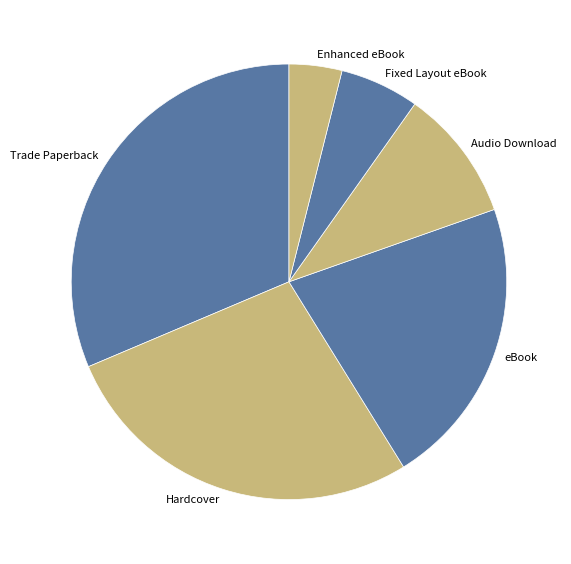

Do Trade Paperback and Enhanced eBook together represent more than half of the pie?

No